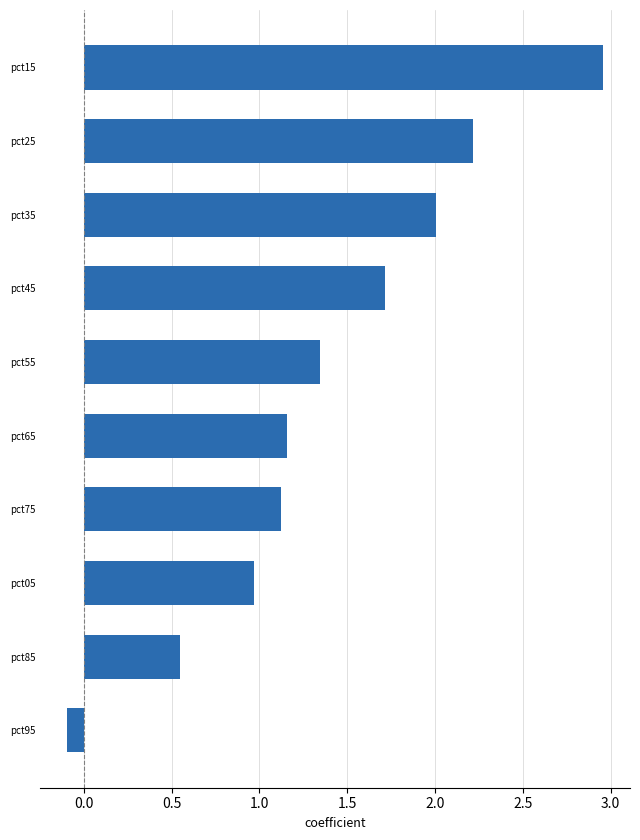

How many bars are there in total?

10